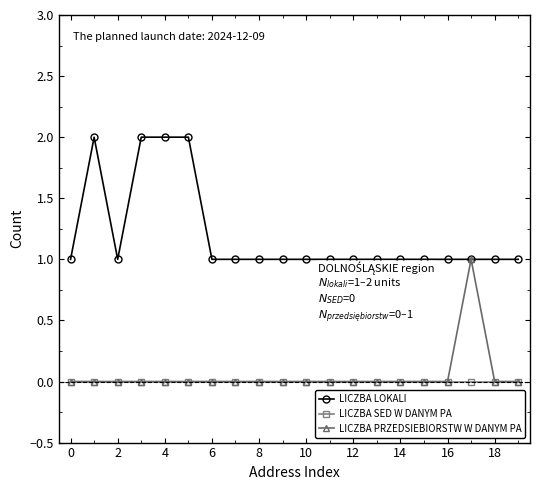

Rank the series by their maximum value, from lowest to highest.

LICZBA SED W DANYM PA, LICZBA PRZEDSIEBIORSTW W DANYM PA, LICZBA LOKALI